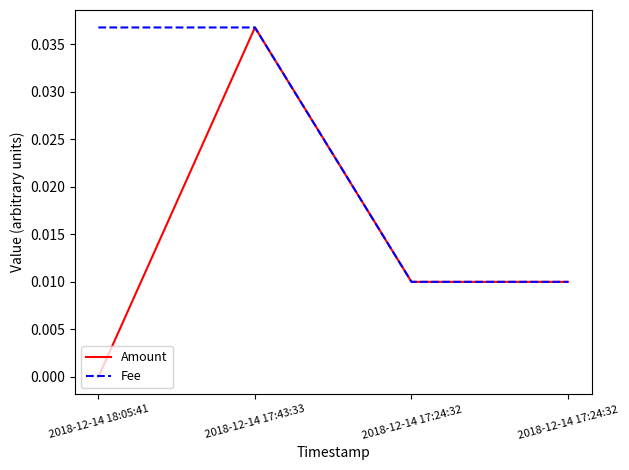

List the series in order of their overall mean, lowest first.

Amount, Fee